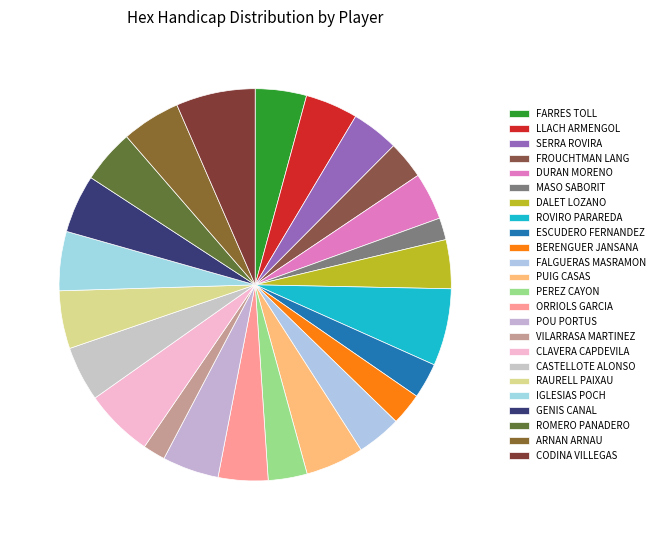

Count the number of slices in the pie.

24